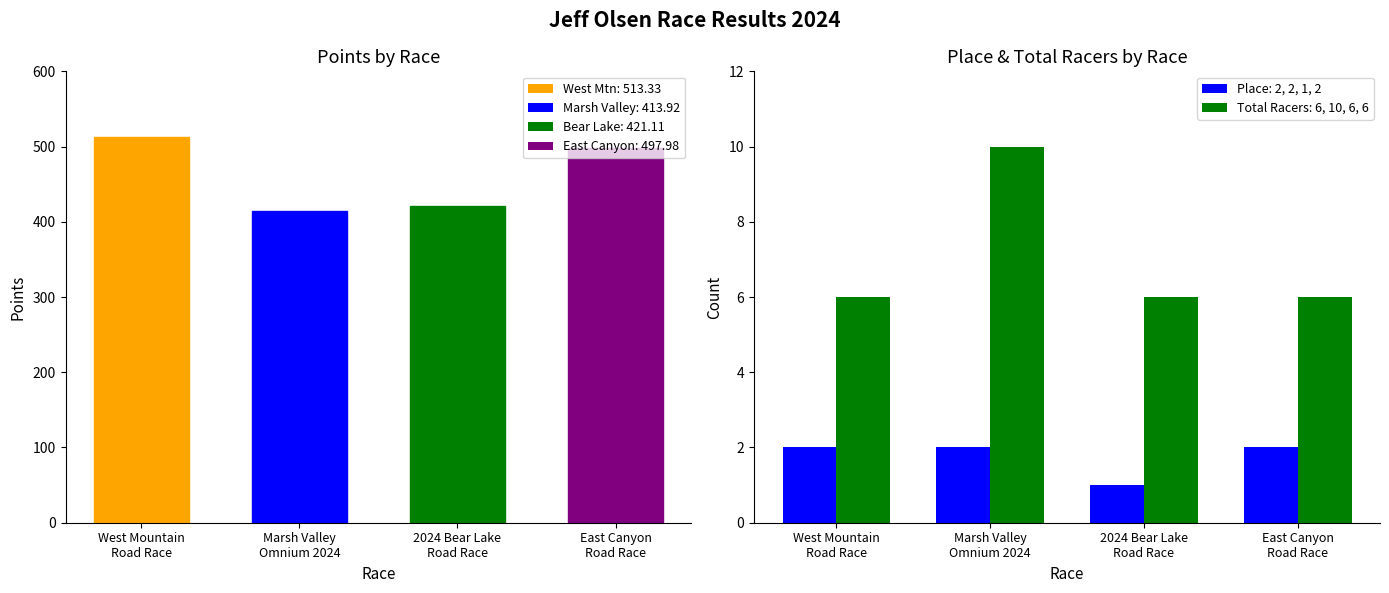

List the labels in order of Total Racers value, largest first.

Marsh Valley
Omnium 2024, West Mountain
Road Race, 2024 Bear Lake
Road Race, East Canyon
Road Race